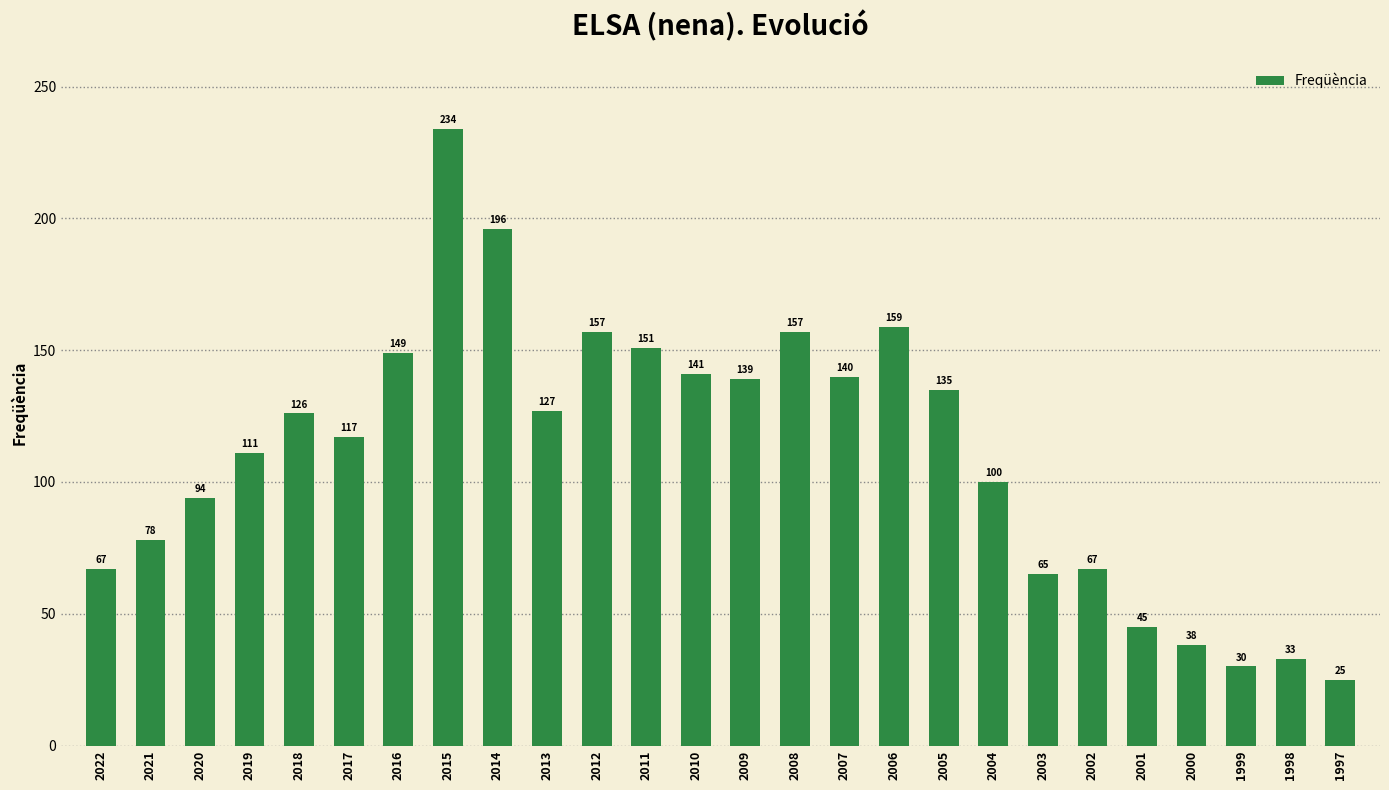

Reading left to right, what are all the values shown in this chart?

2022=67	2021=78	2020=94	2019=111	2018=126	2017=117	2016=149	2015=234	2014=196	2013=127	2012=157	2011=151	2010=141	2009=139	2008=157	2007=140	2006=159	2005=135	2004=100	2003=65	2002=67	2001=45	2000=38	1999=30	1998=33	1997=25